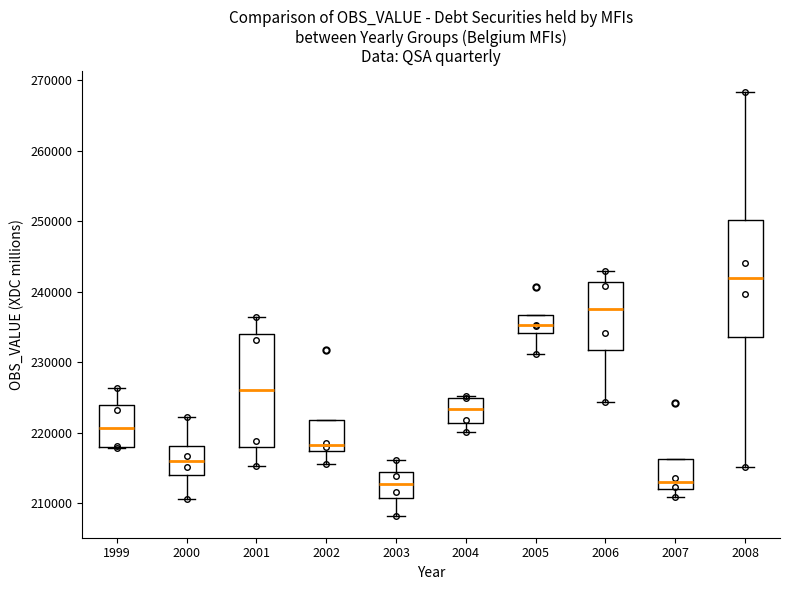

Where does the upper whisker of the box at x = 2000 end on the y-axis? The values are not printed on the chart, so give them approximately, as read against the axis.

222000